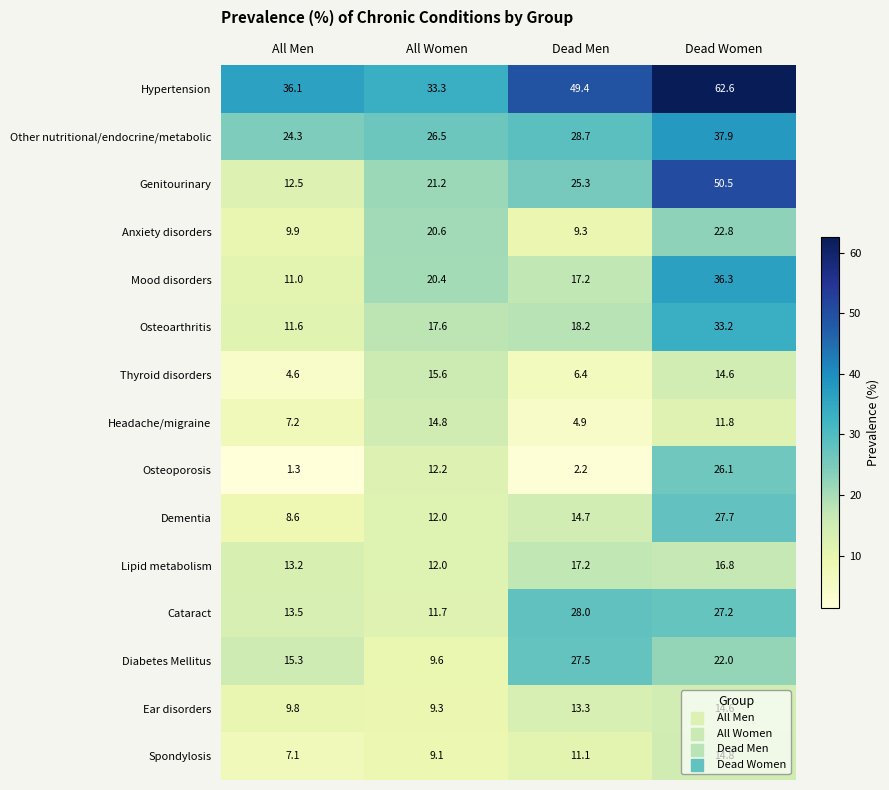

The Lipid metabolism series shows 16.5 at All Women. True or false?

False